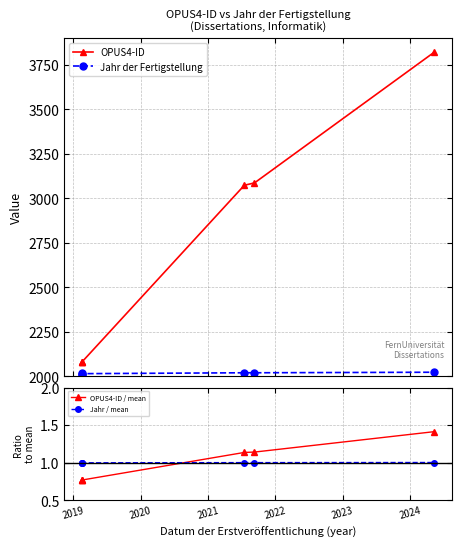

At which category does Jahr / mean reach its first local valley?

2019